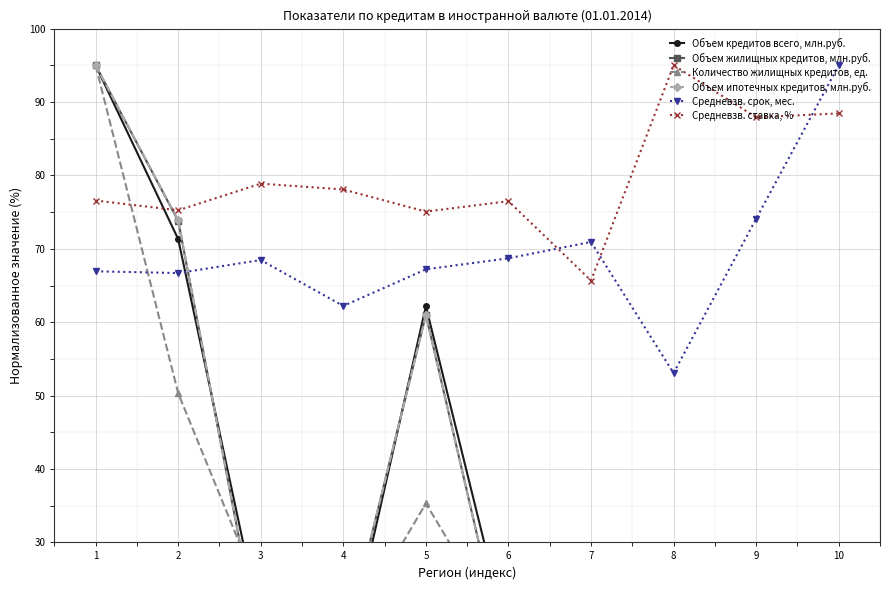

In Количество жилищных кредитов, ед., how many points are lower than both neighbors (excluding endpoints)?

2